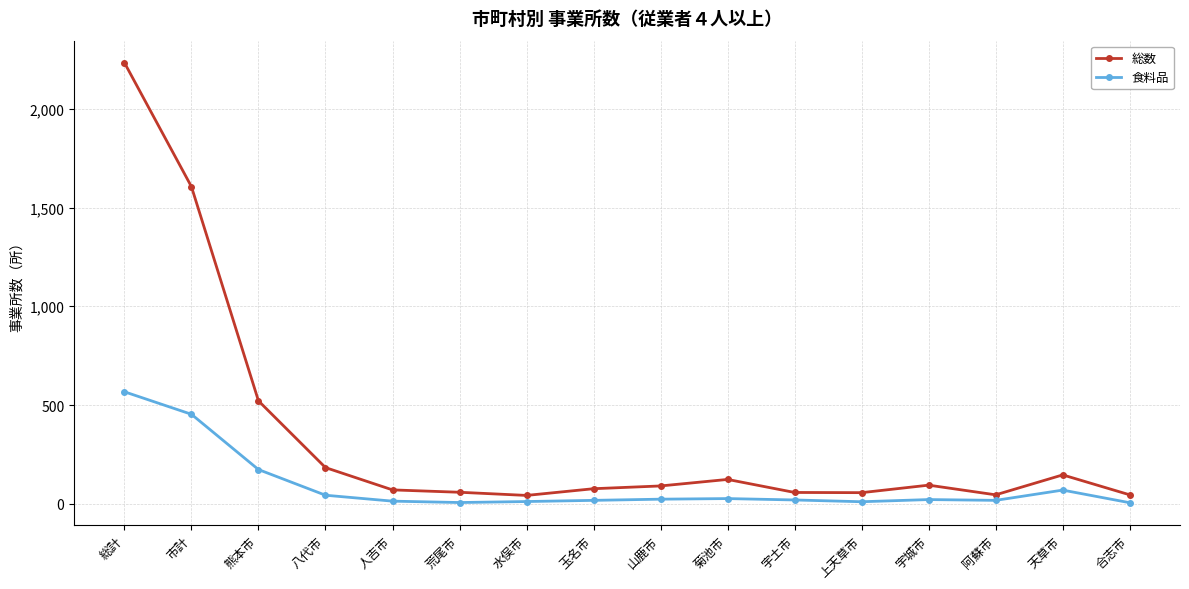

True or false: 総数 has a value of 123 at 菊池市.

True